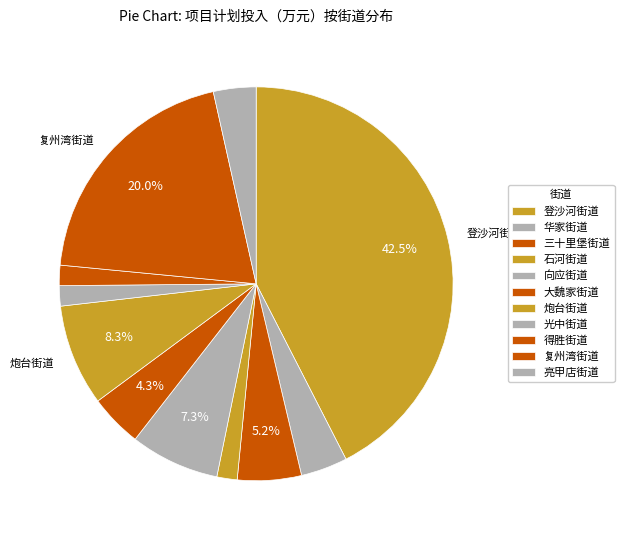

Count the number of slices in the pie.

11